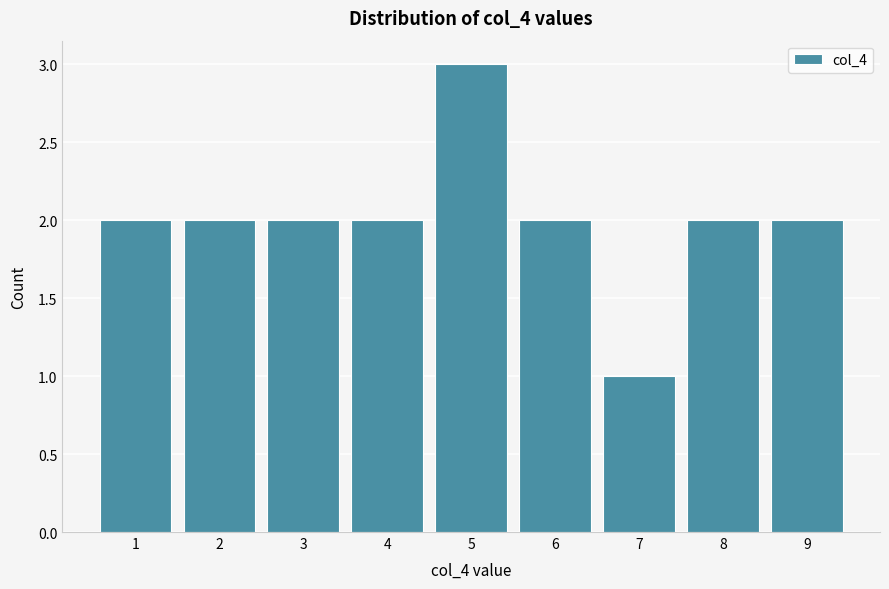

Reading left to right, transcribe all the data shown in this chart.

2	2	2	2	3	2	1	2	2